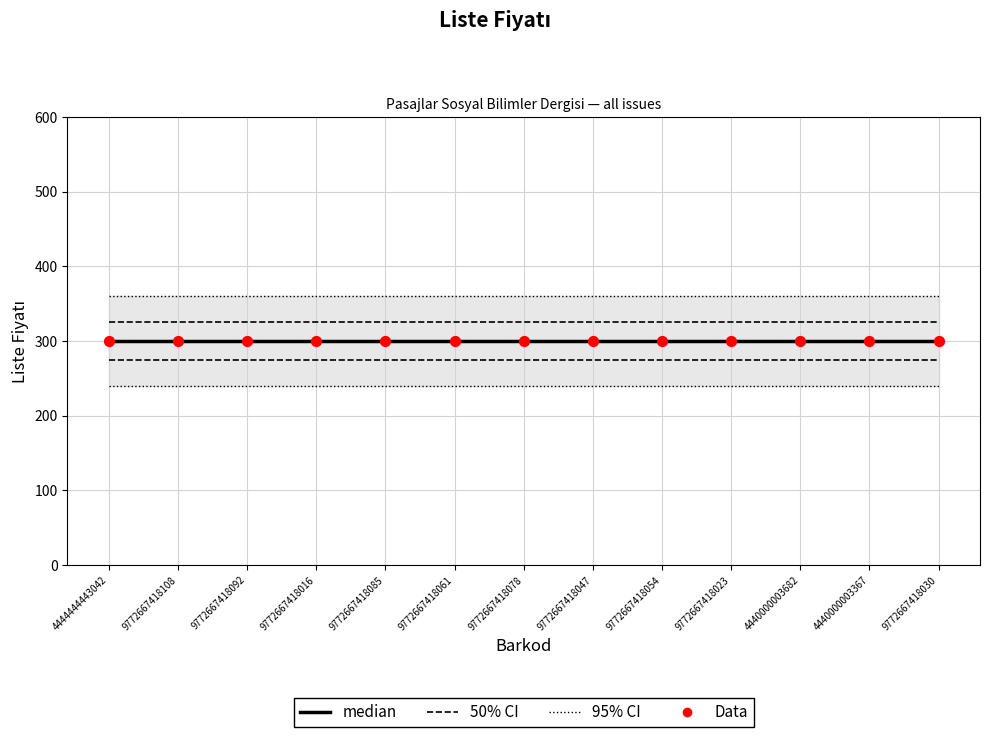

True or false: 95% CI has a value of 360 at 4444444443042.

True